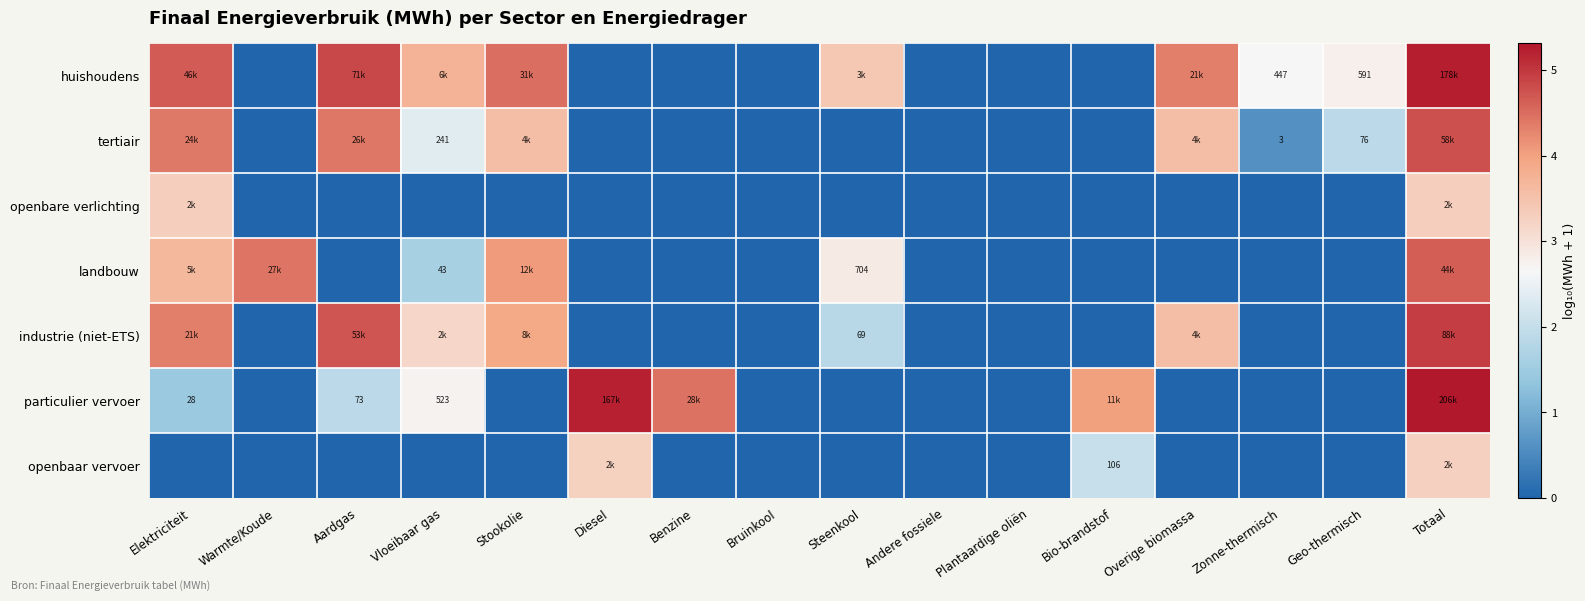

The particulier vervoer series shows 8.7 at Totaal. True or false?

False